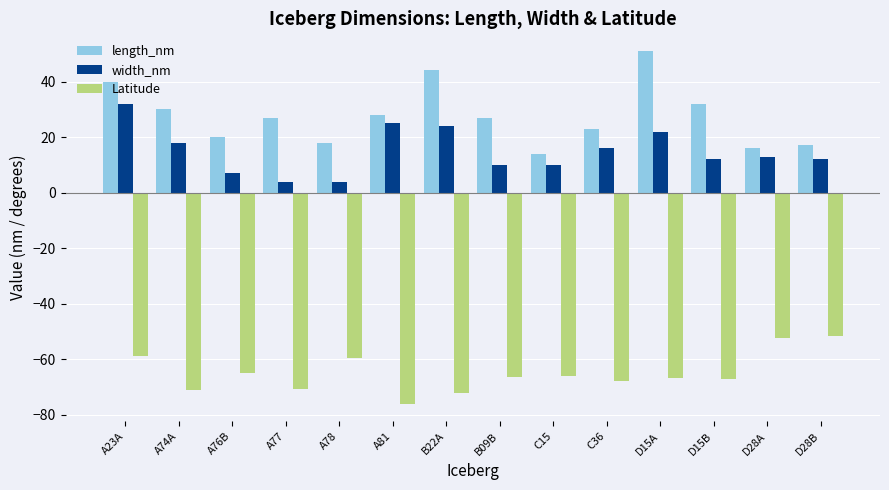

What is the difference between the highest and lowest values at D28B?

68.4